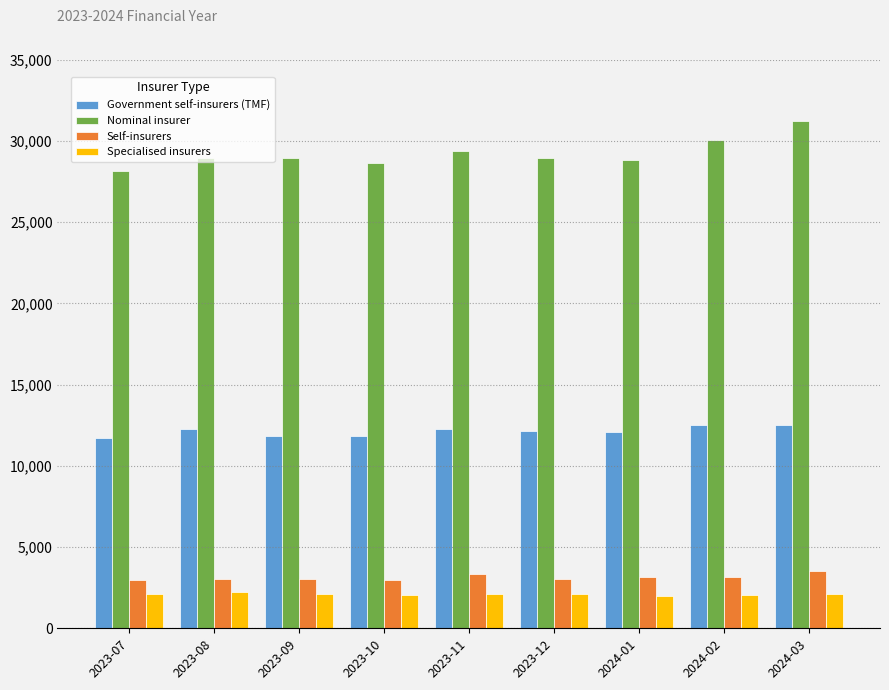

What is the value of the Government self-insurers (TMF) bar at the 2nd from the left?

12283